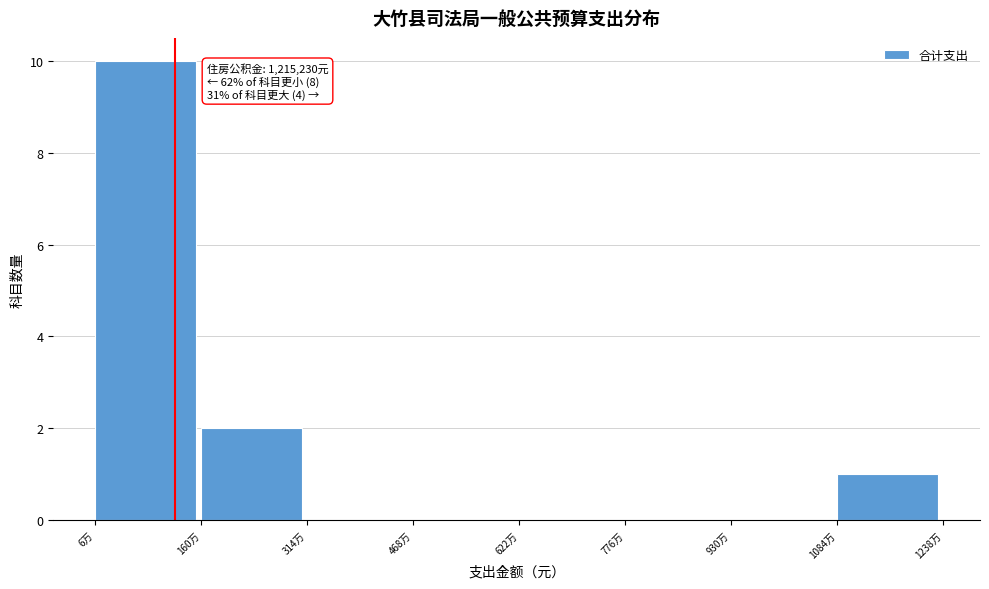

Reading left to right, what are all the values shown in this chart?

6万=10	160万=2	314万=0	468万=0	622万=0	776万=0	930万=0	1084万=1